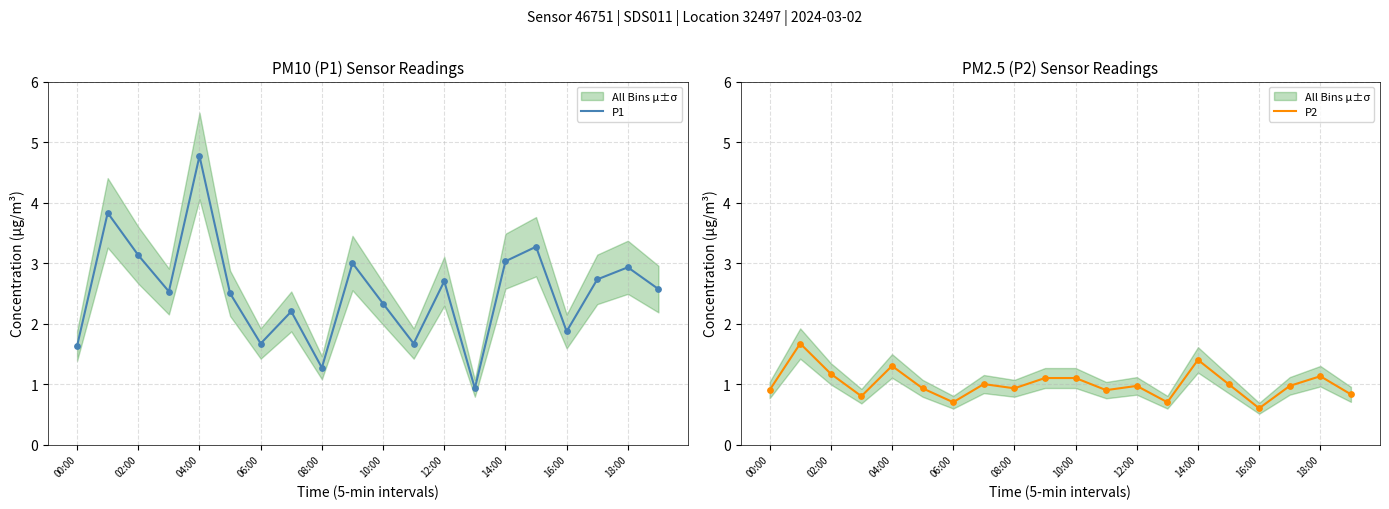

What are all the series names shown in the legend?

P1, P2